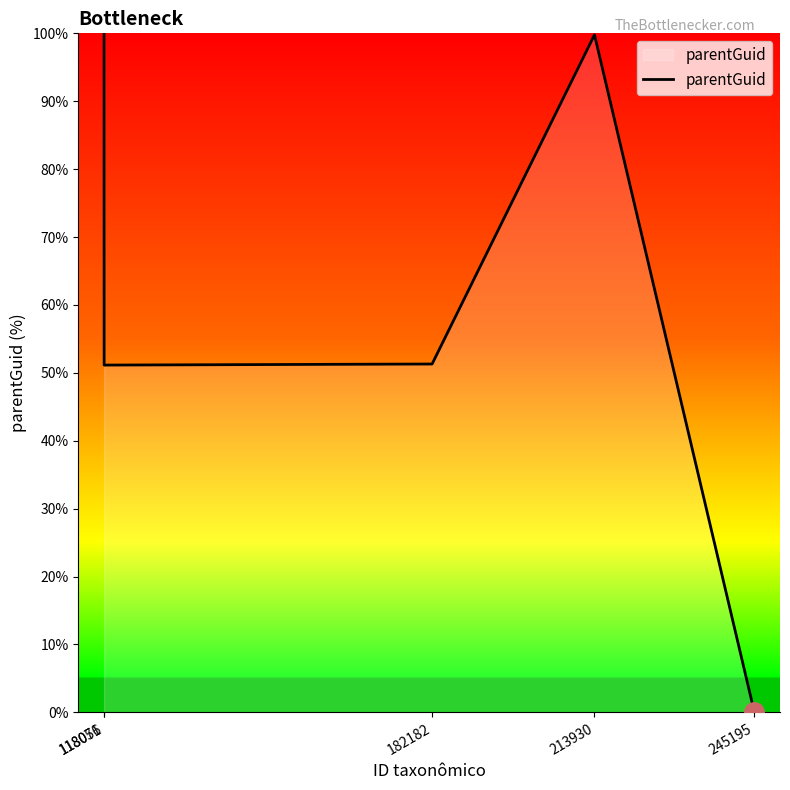

What is the change in value from 118071 to 213930?

+48.6